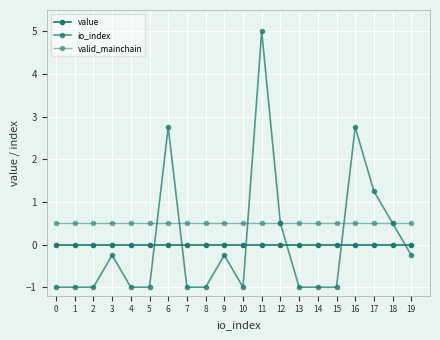

True or false: valid_mainchain has a value of 0.3 at 13.

False